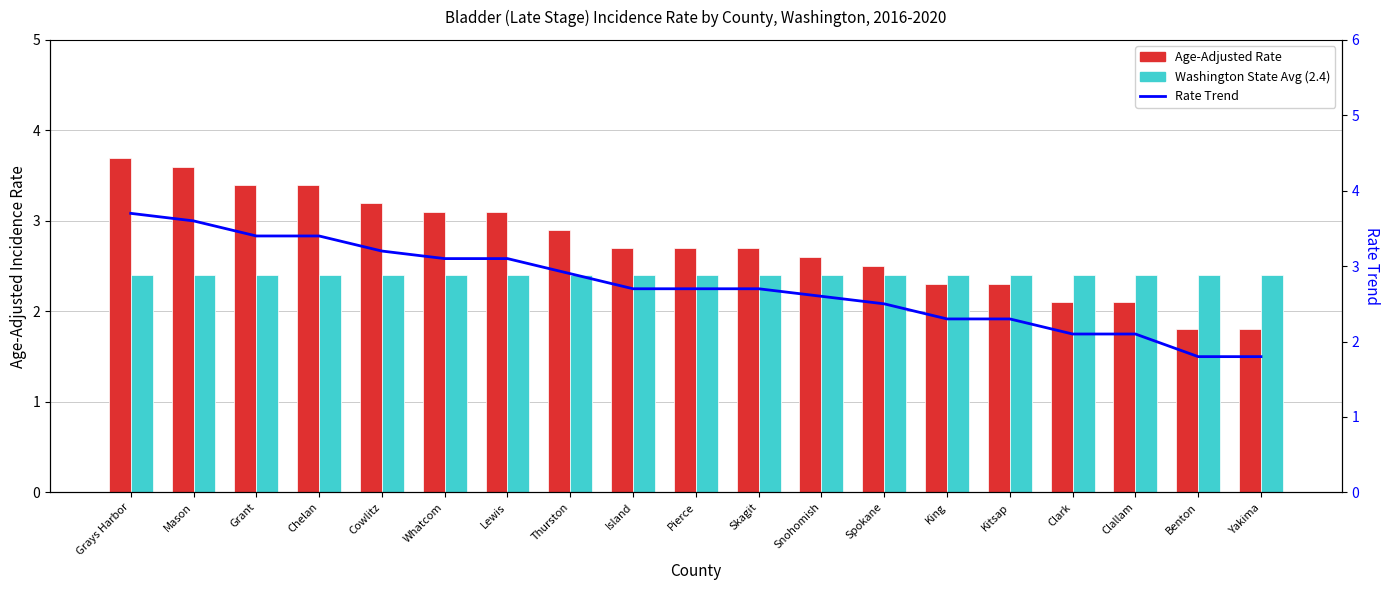

What is the difference between the maximum and minimum values in the Rate Trend series?

1.9